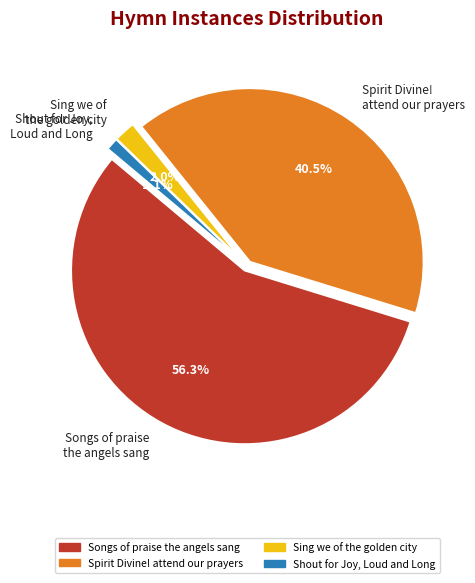

Is the sum of Songs of praise the angels sang and Sing we of the golden city greater than half?

Yes